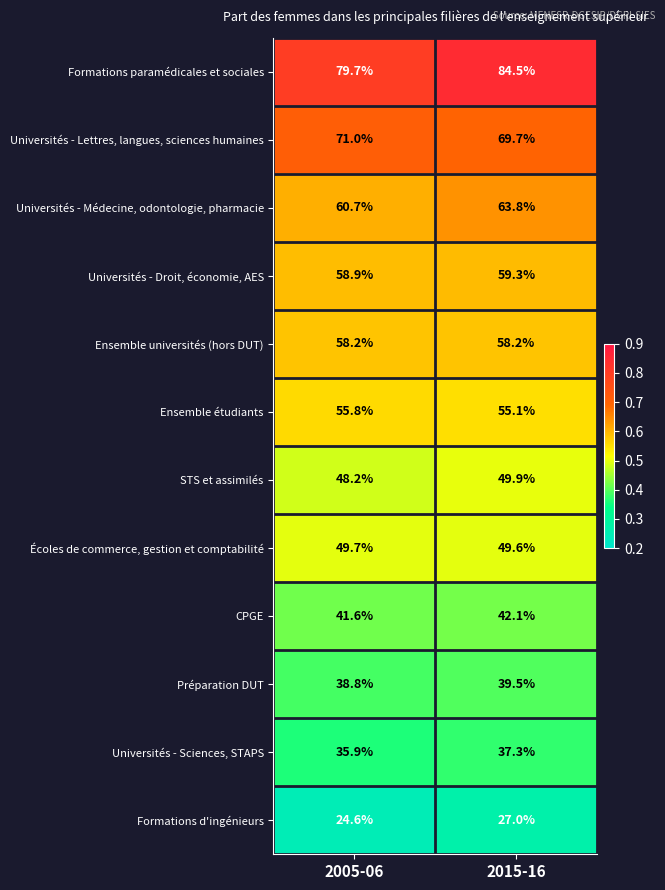

Reading right to left, extract all data points from this chart.

Formations paramédicales et sociales: 84.5	79.7
Universités - Lettres, langues, sciences humaines: 69.7	71.0
Universités - Médecine, odontologie, pharmacie: 63.8	60.7
Universités - Droit, économie, AES: 59.3	58.9
Ensemble universités (hors DUT): 58.2	58.2
Ensemble étudiants: 55.1	55.8
STS et assimilés: 49.9	48.2
Écoles de commerce, gestion et comptabilité: 49.6	49.7
CPGE: 42.1	41.6
Préparation DUT: 39.5	38.8
Universités - Sciences, STAPS: 37.3	35.9
Formations d'ingénieurs: 27.0	24.6